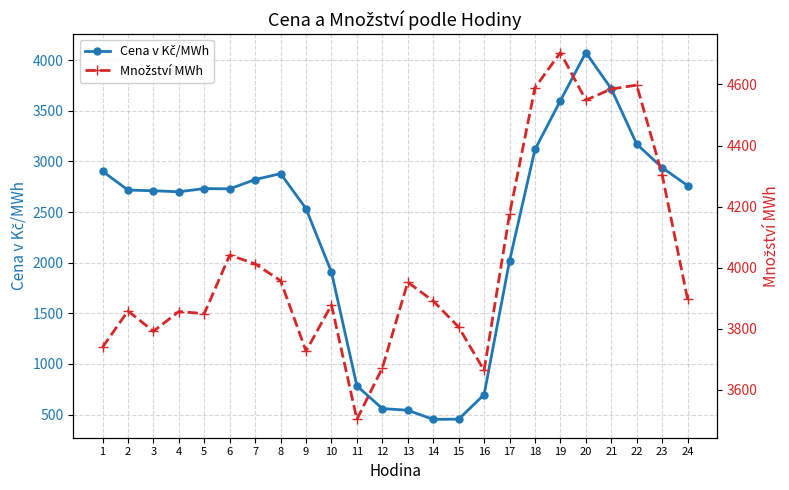

True or false: Množství MWh and Cena v Kč/MWh cross at least once.

False